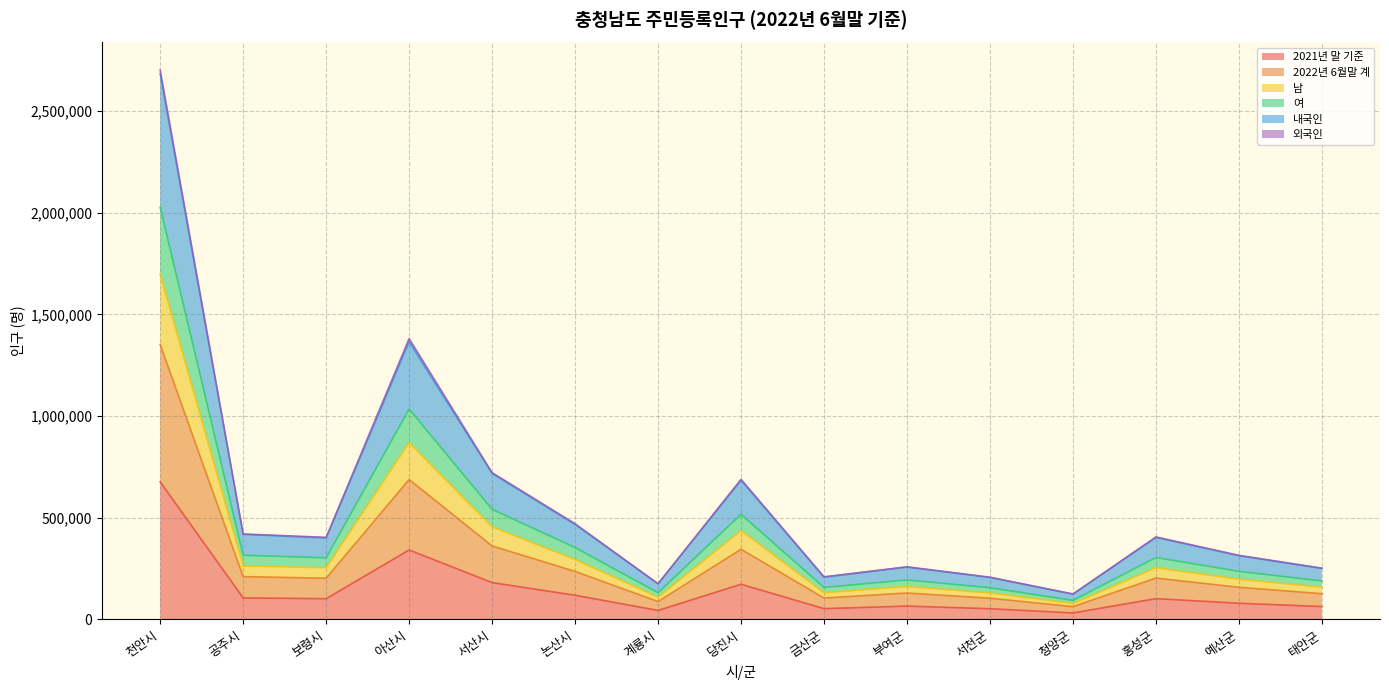

Which has a higher value, 서천군 or 서산시?

서산시